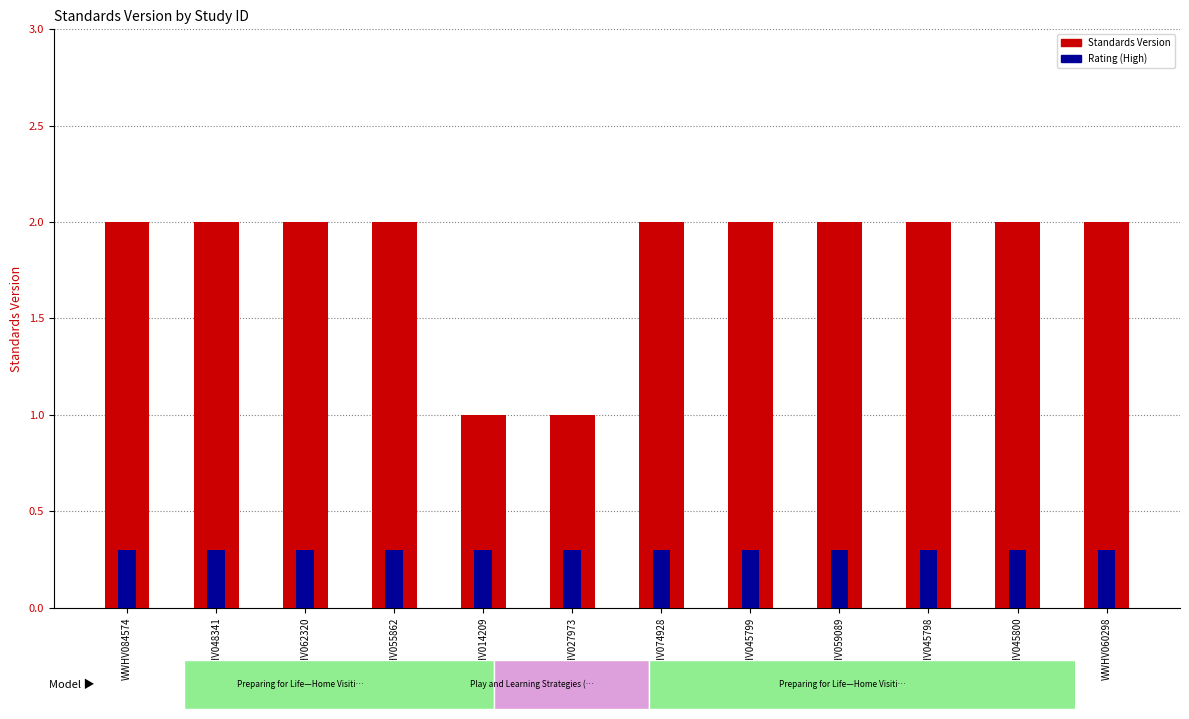

At which category does the chart reach its minimum across all series?

WWHV084574